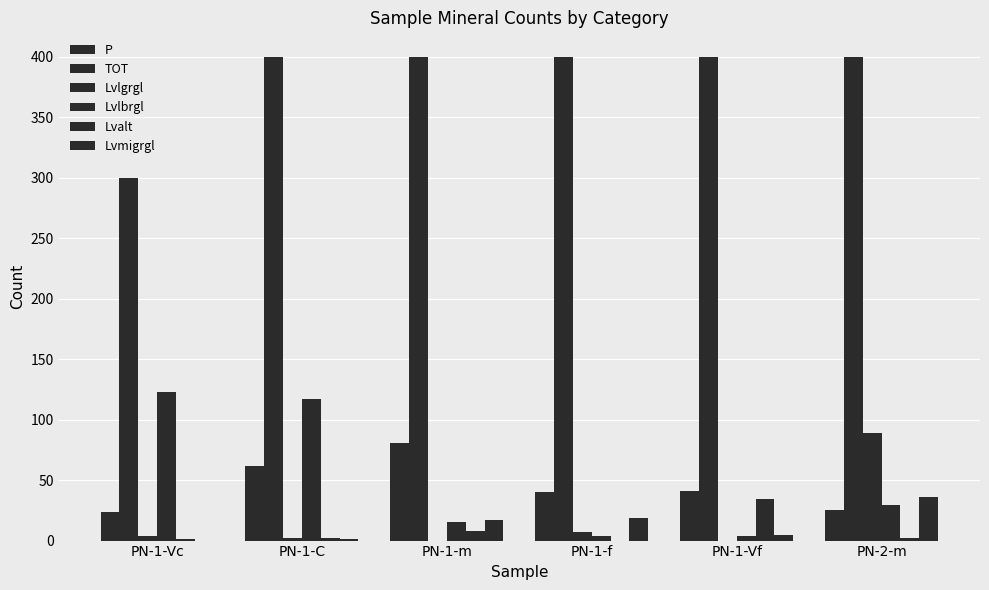

List the series in order of their peak value, highest first.

TOT, Lvlbrgl, Lvlgrgl, P, Lvmigrgl, Lvalt